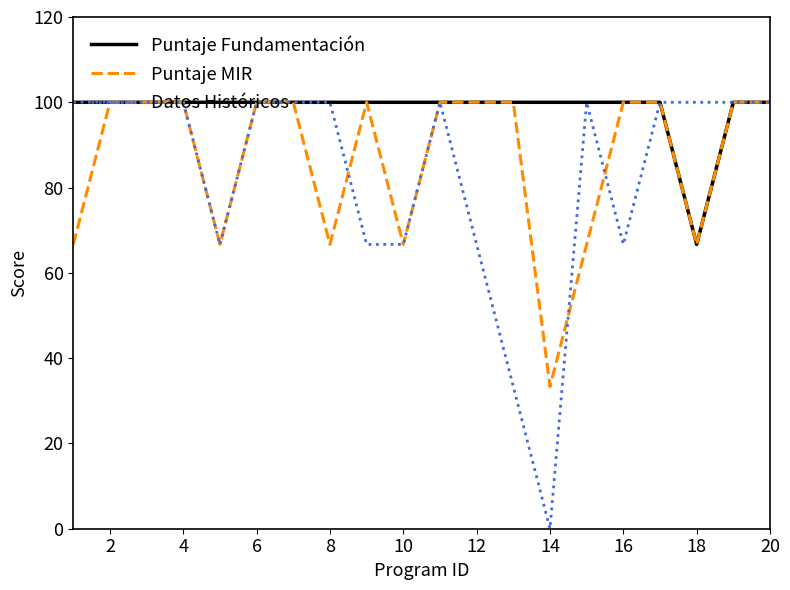

Which series has the largest total across all categories?

Puntaje Fundamentación